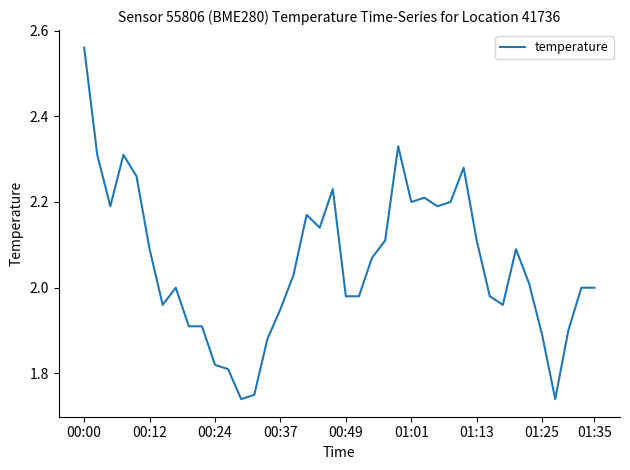

What is the difference between the maximum and minimum values?

0.8